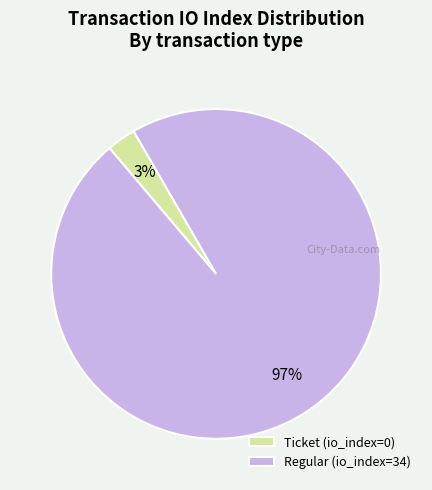

To the nearest percent, what portion does Regular (io_index=34) represent?

97%